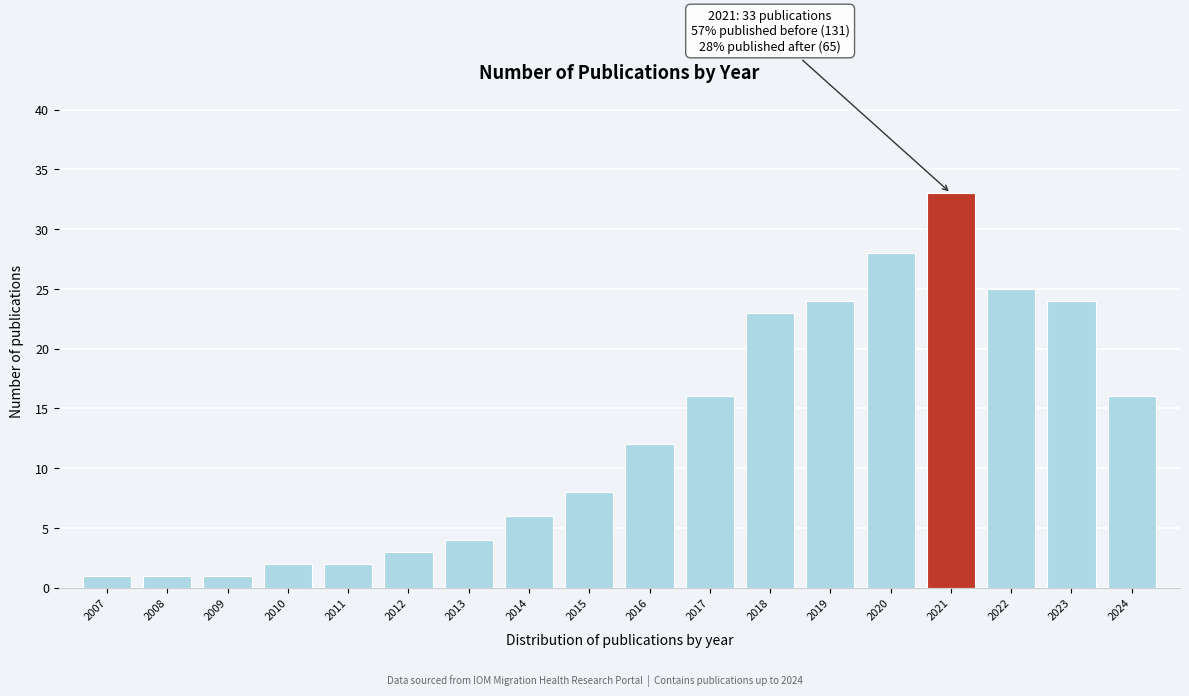

Reading left to right, transcribe all the data shown in this chart.

2007=1	2008=1	2009=1	2010=2	2011=2	2012=3	2013=4	2014=6	2015=8	2016=12	2017=16	2018=23	2019=24	2020=28	2021=33	2022=25	2023=24	2024=16